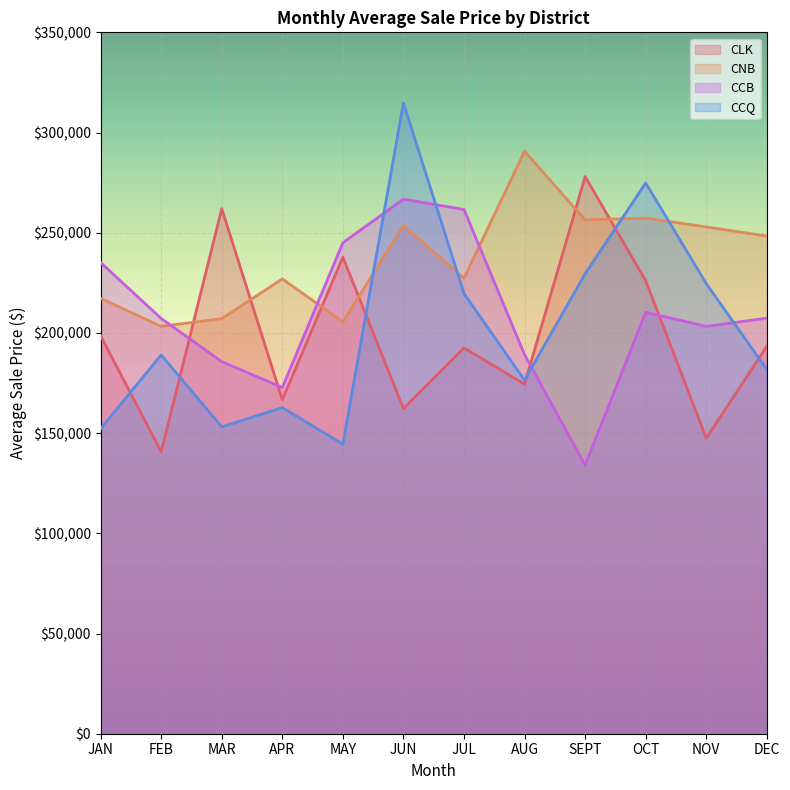

Rank the series by their maximum value, from highest to lowest.

CCQ, CNB, CLK, CCB